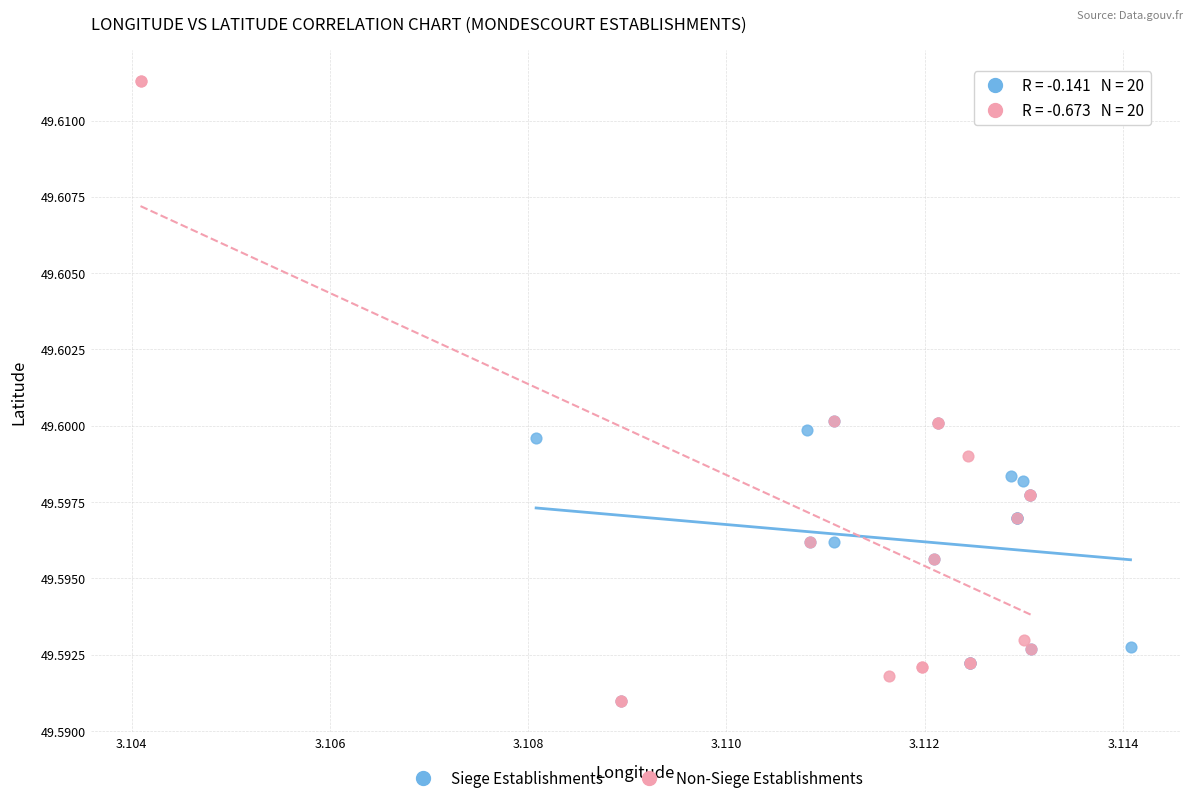

Which series has the widest spread of Y values?

Non-Siege Establishments